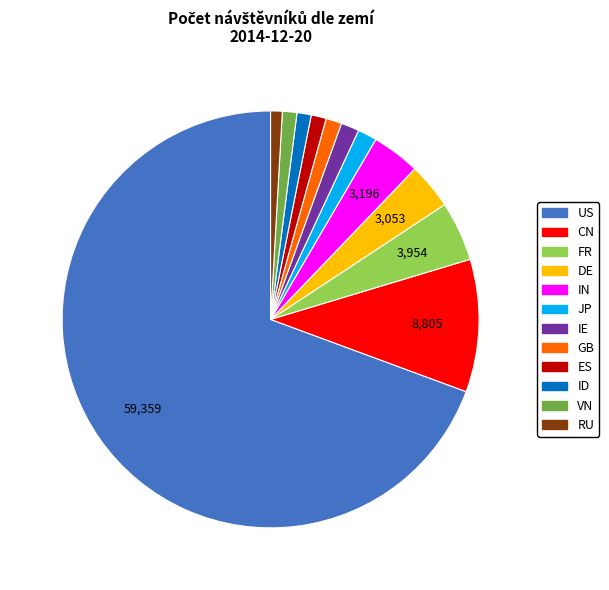

How many slices are in this pie chart?

12